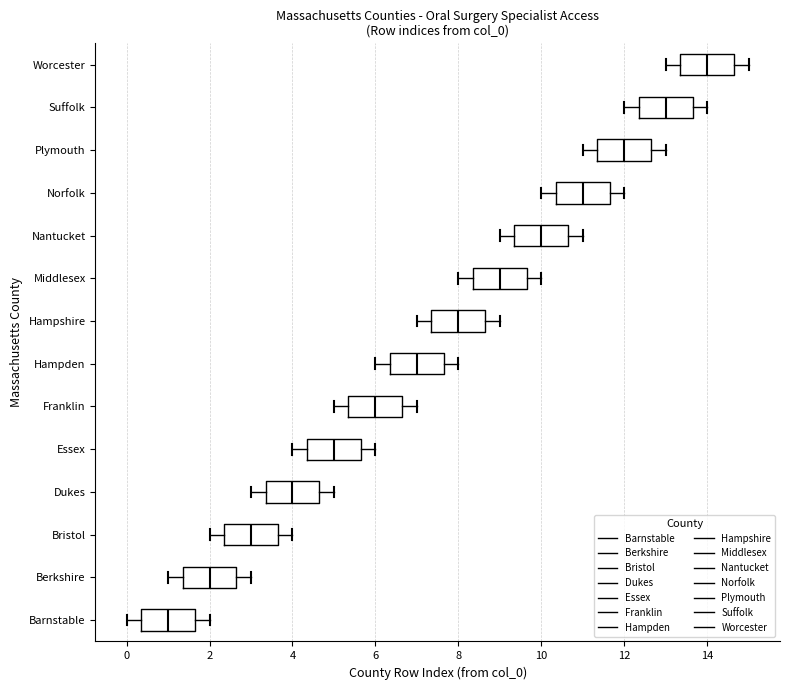

Which box has the furthest to the left median line?

Barnstable